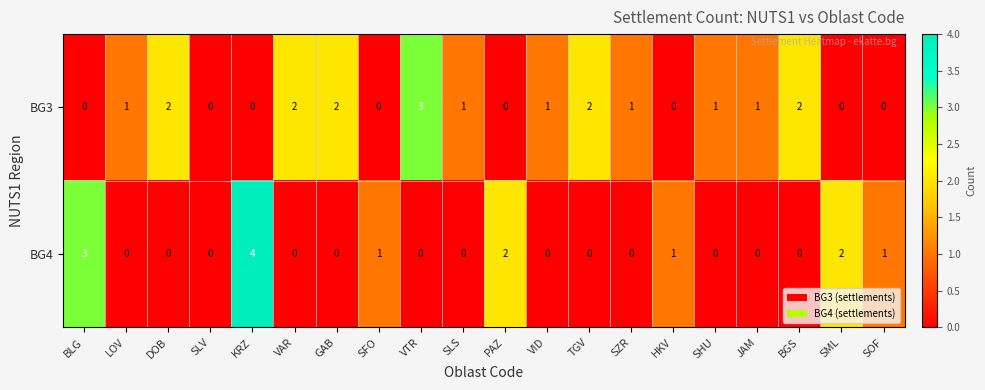

What is the maximum value shown in the chart?

4